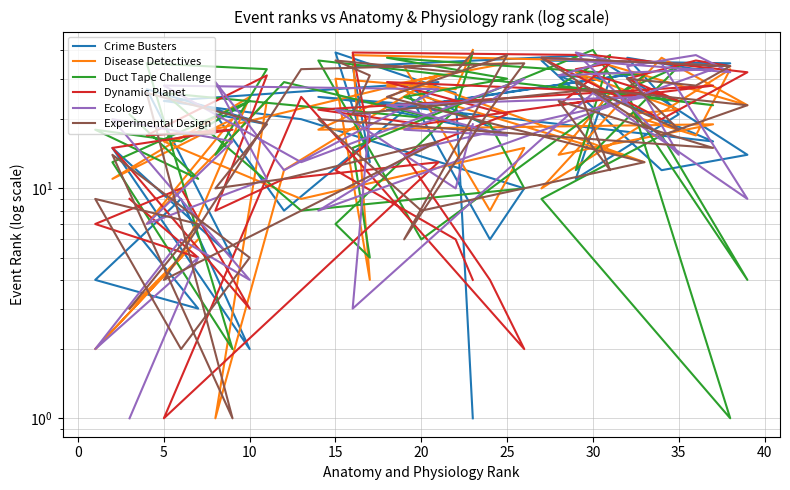

Is the value of Duct Tape Challenge at 38 greater than the value of Experimental Design at 20?

Yes